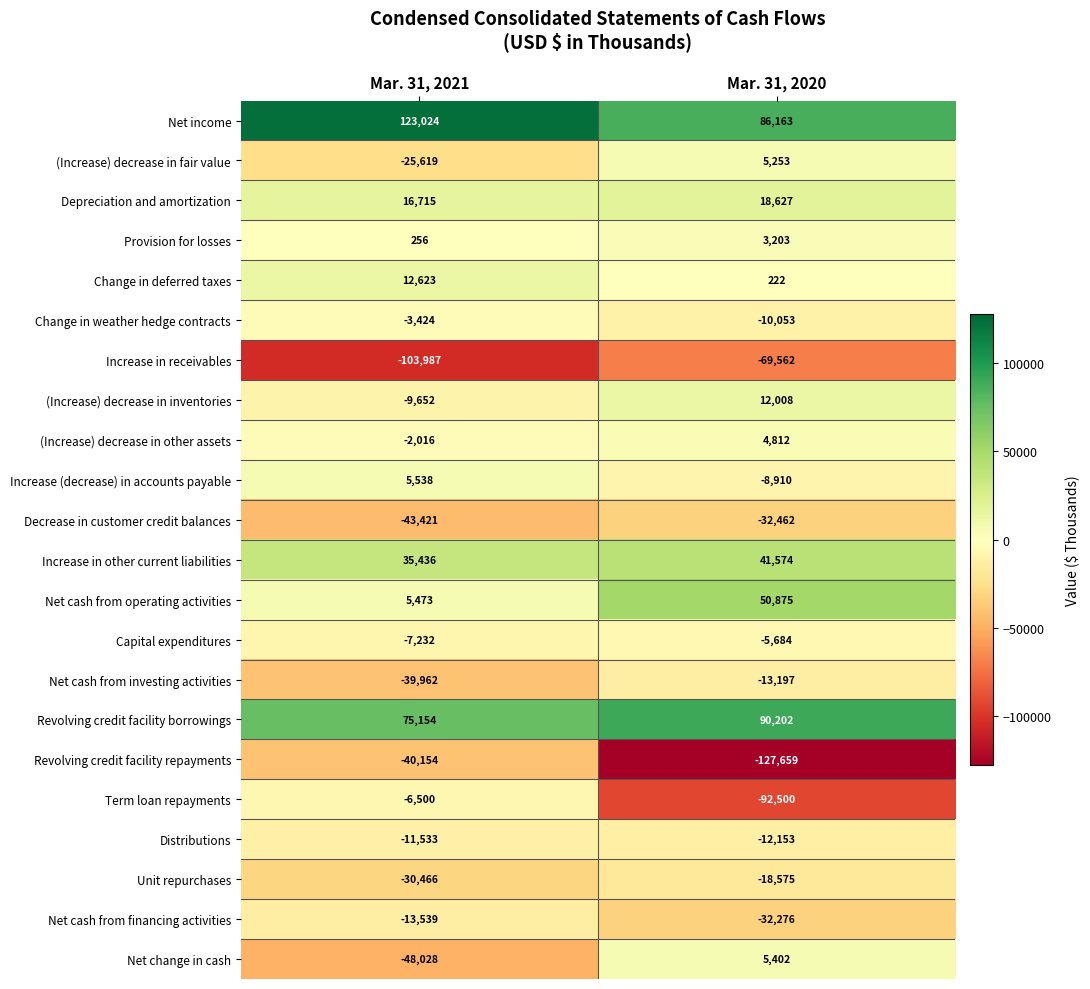

What is the difference between the highest and lowest values at Mar. 31, 2021?

227011